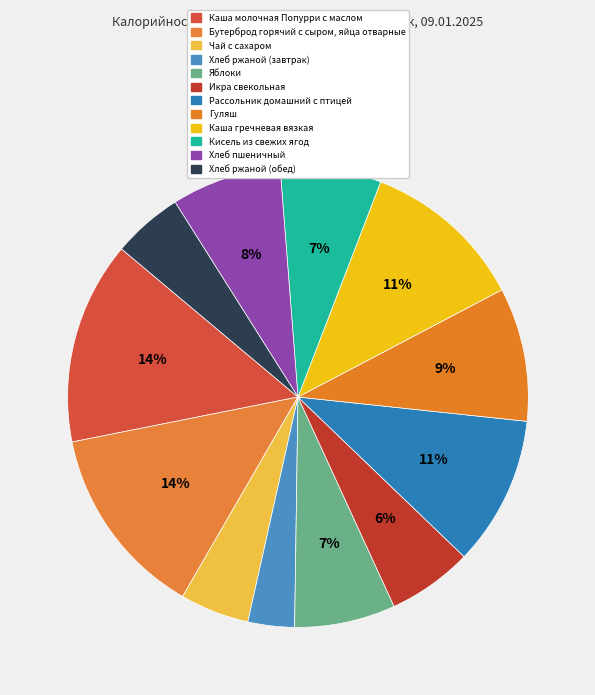

Which category has the biggest portion of the pie?

Каша молочная Попурри с маслом